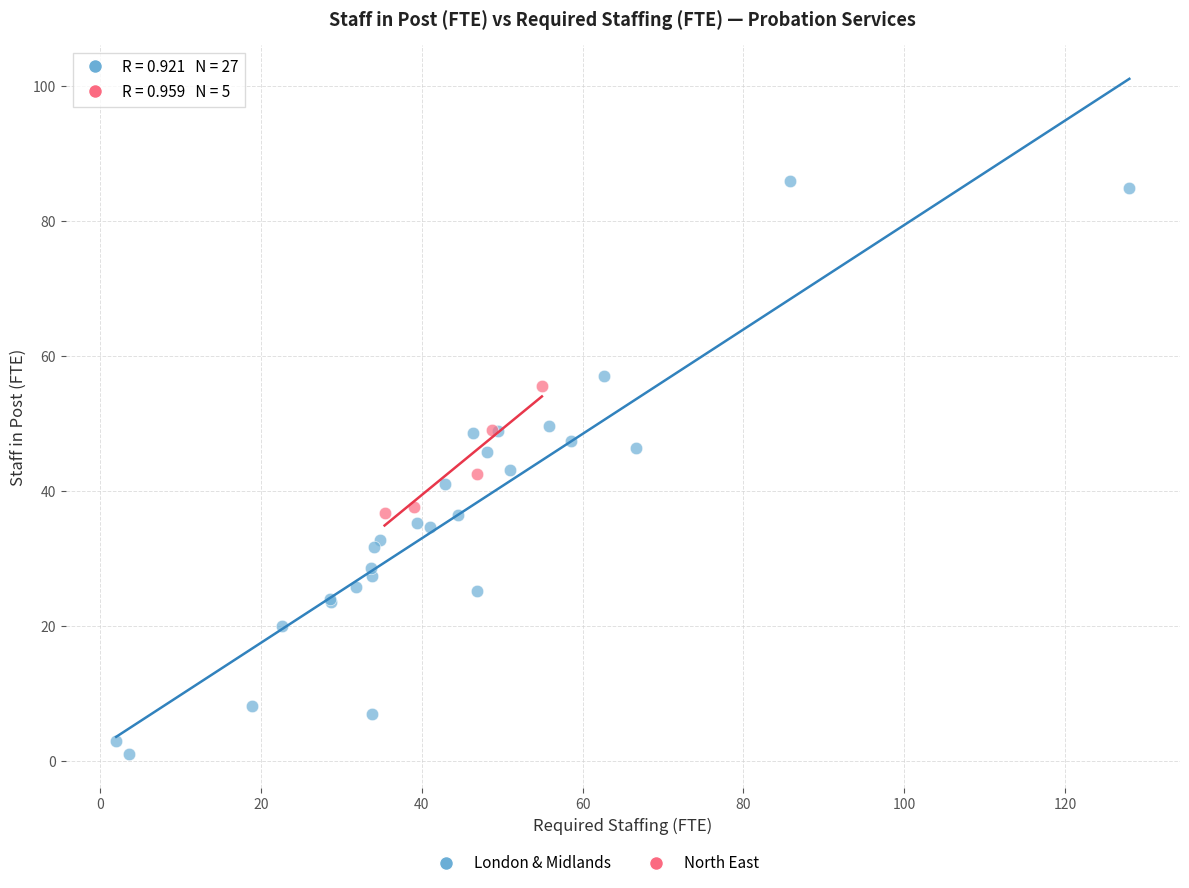

Which series contains the lowest Y value?

London & Midlands